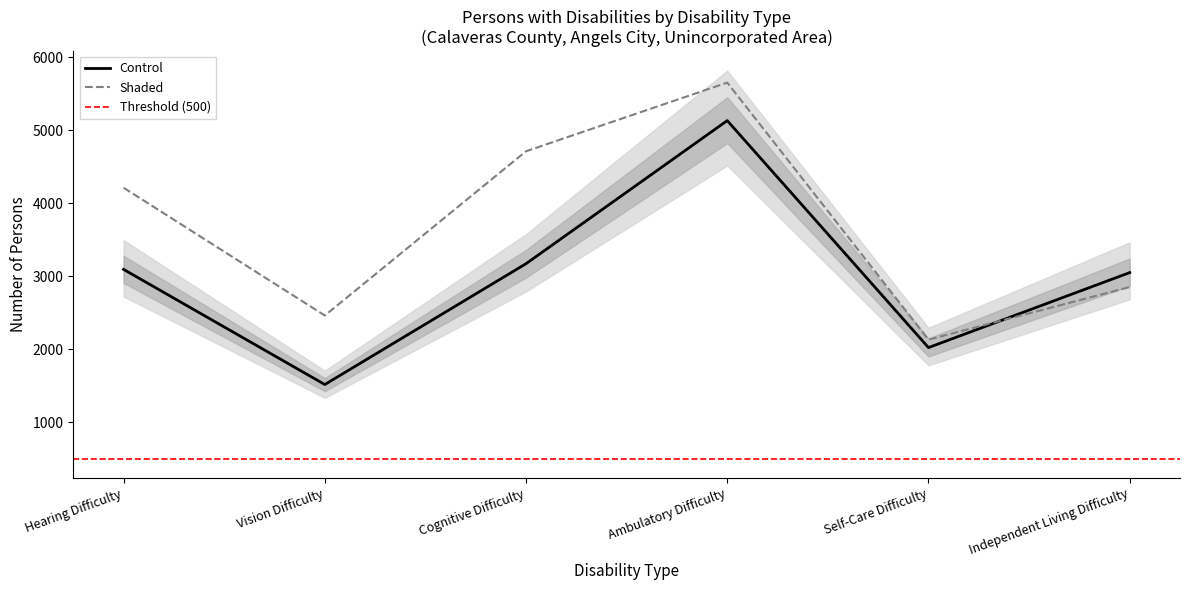

In Unincorporated Ages 5-64, how many points are higher than both neighbors (excluding endpoints)?

1